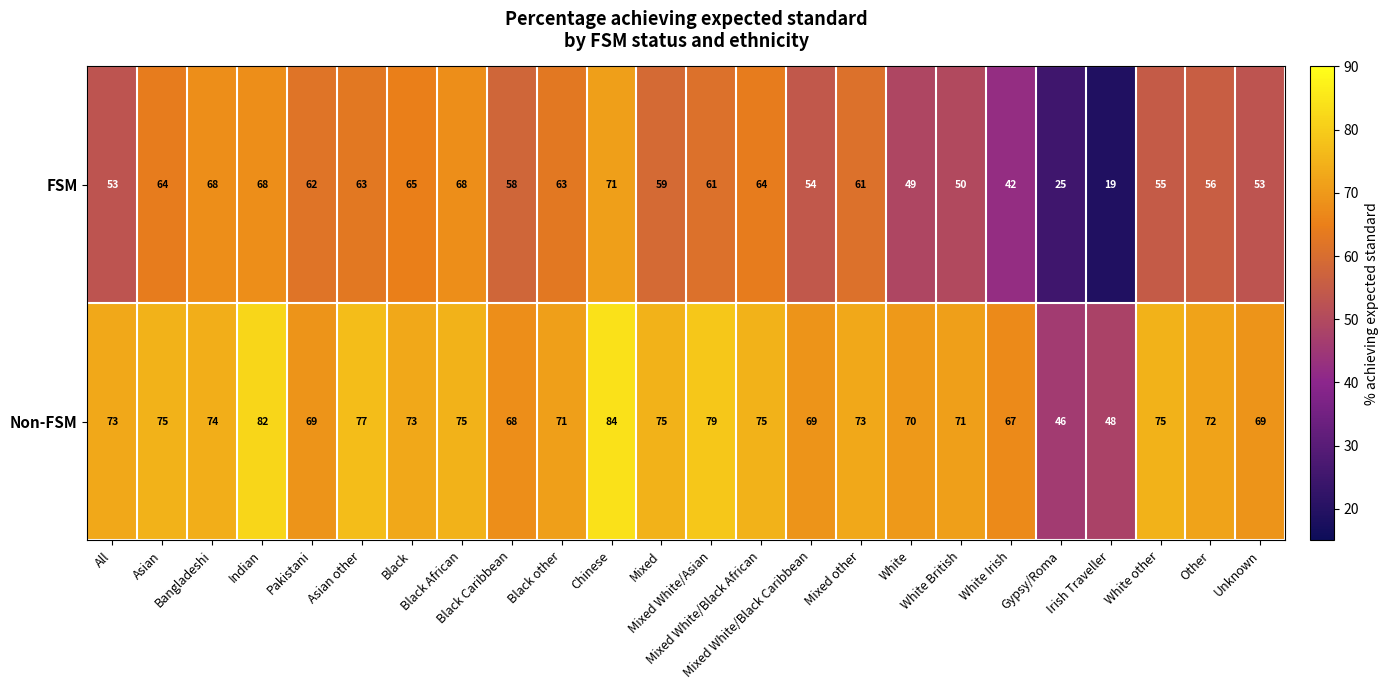

What is the difference between the maximum and minimum values in the FSM series?

52